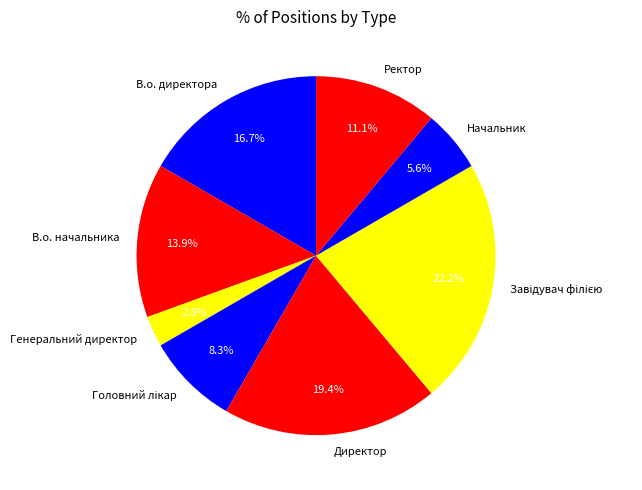

Is there any slice that represents more than half of the pie?

No